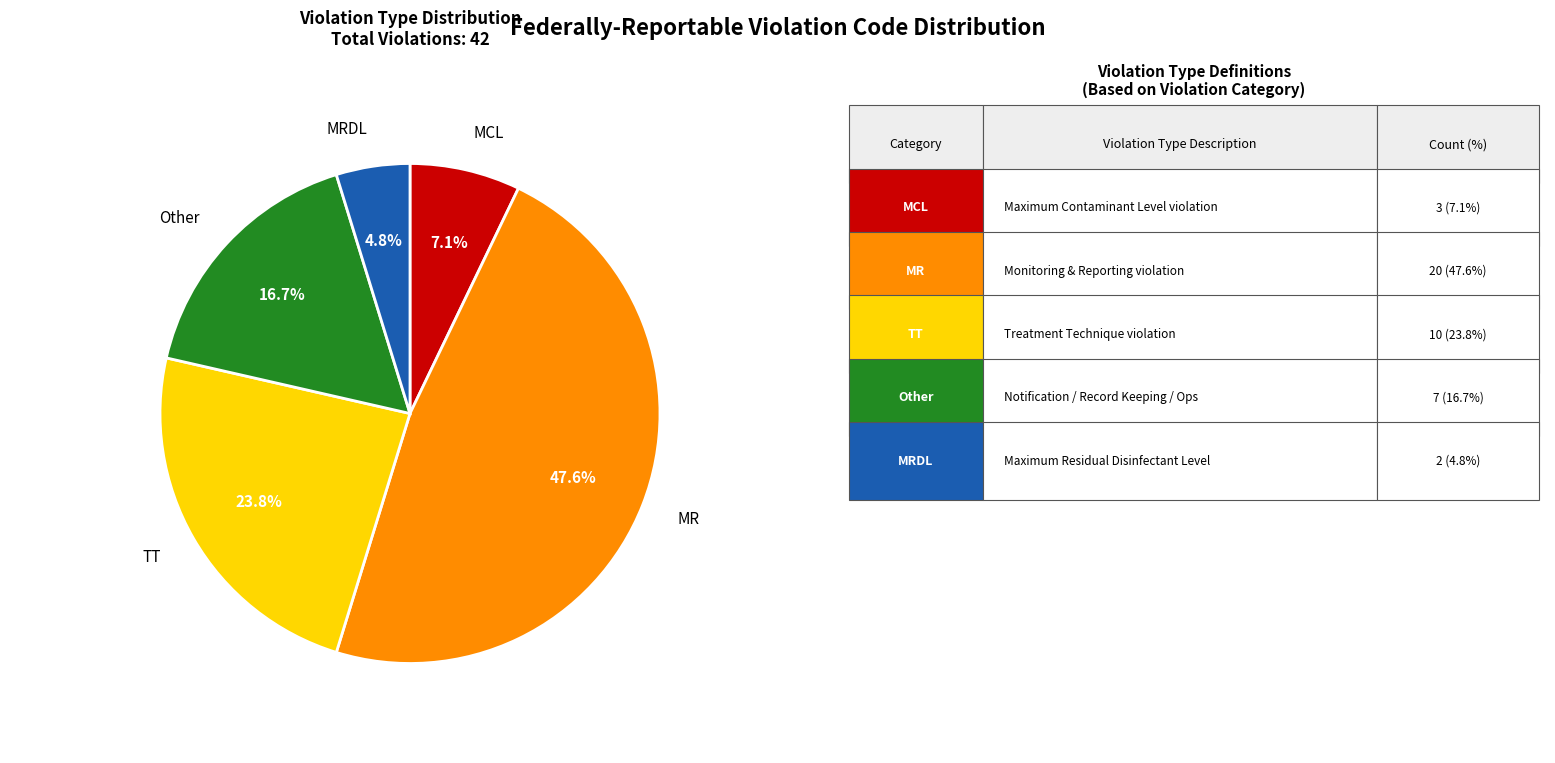

Is there any slice that represents more than half of the pie?

No